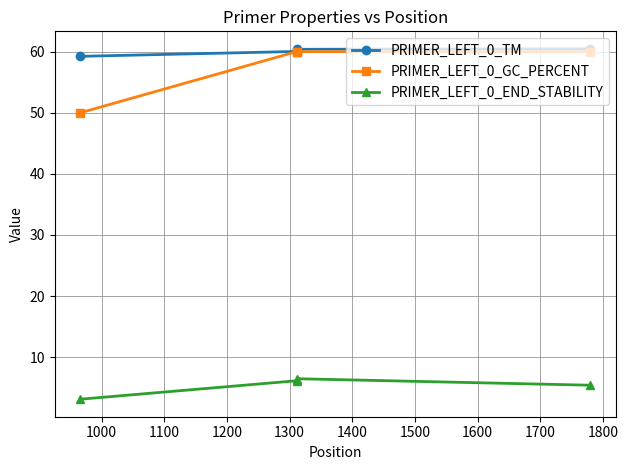

True or false: PRIMER_LEFT_0_GC_PERCENT and PRIMER_LEFT_0_END_STABILITY intersect in this chart.

False